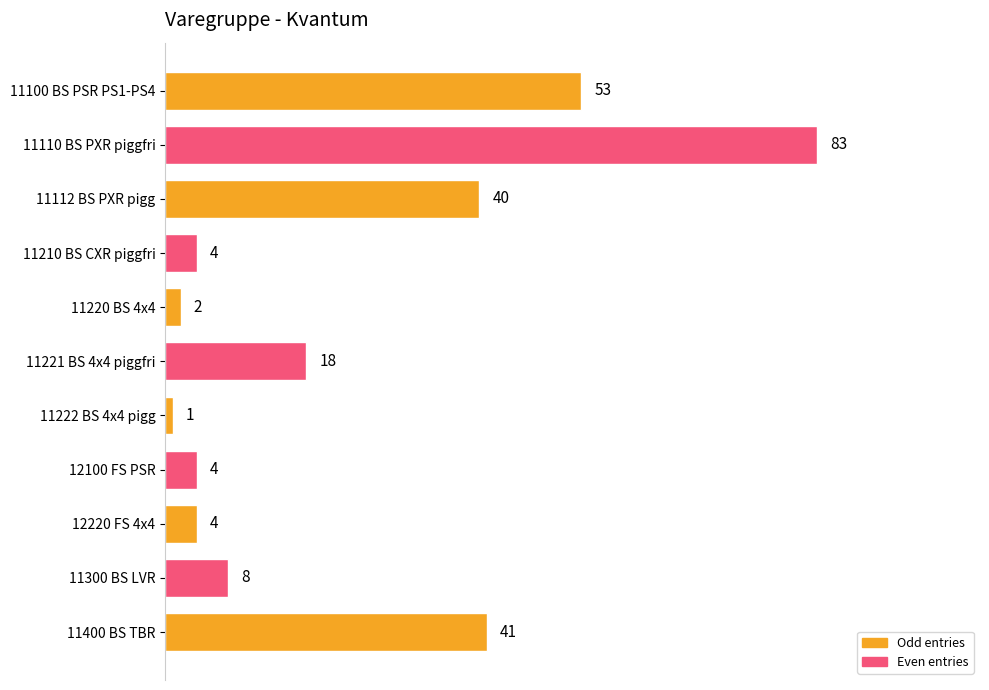

What is the change in value from 12220 FS 4x4 to 11300 BS LVR?

+4